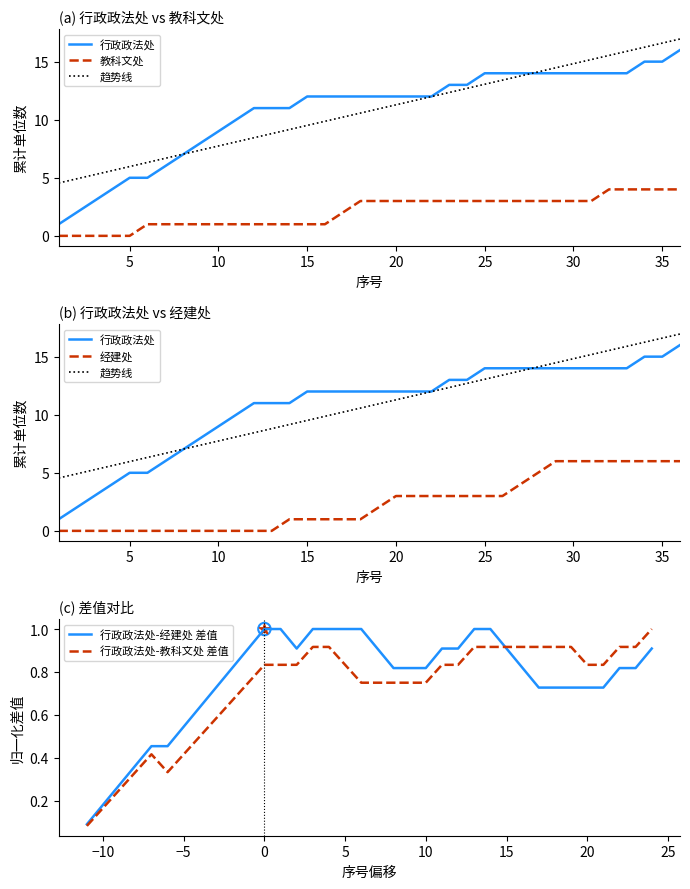

Which series reaches the maximum Y coordinate?

趋势线